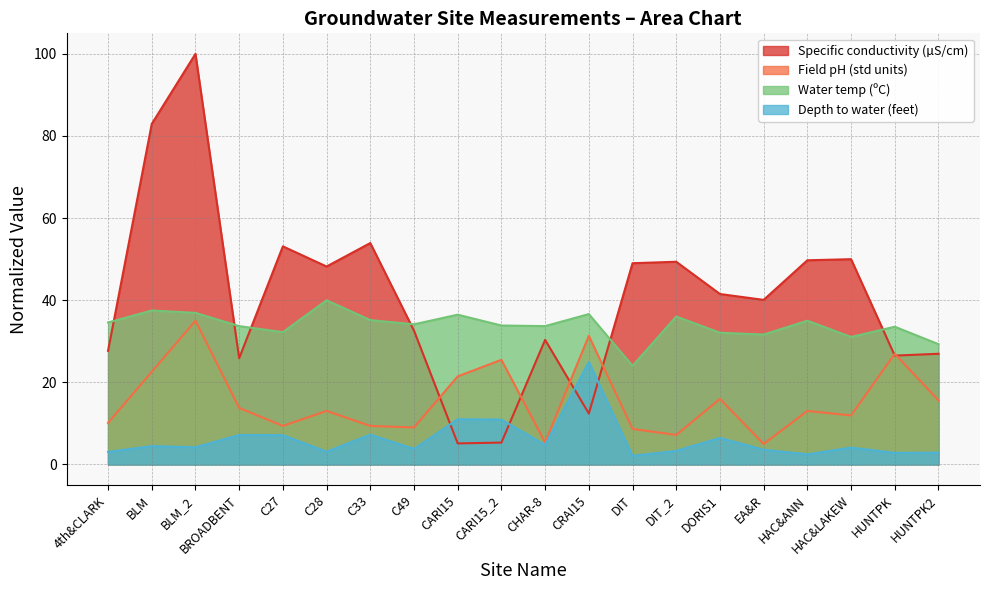

How many data points in water_temp are above 34?

10